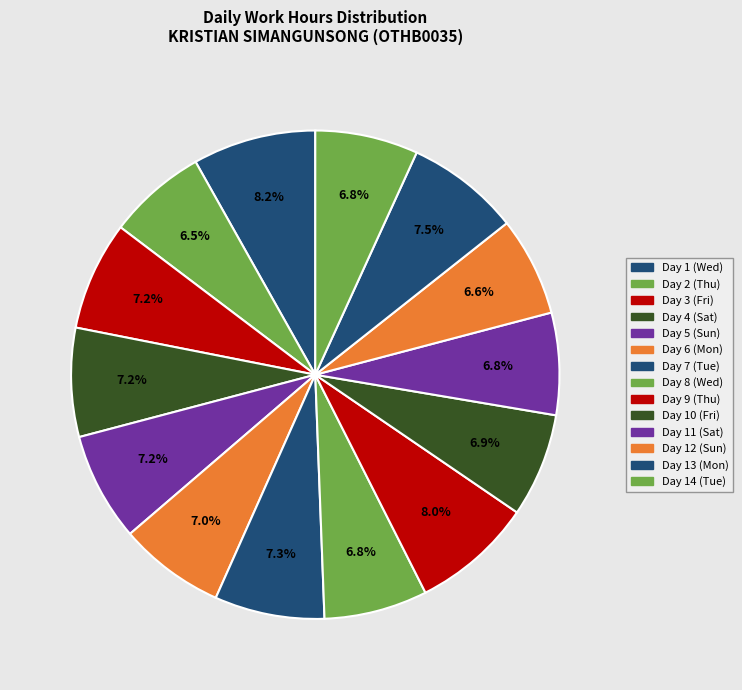

How many slices are in this pie chart?

14